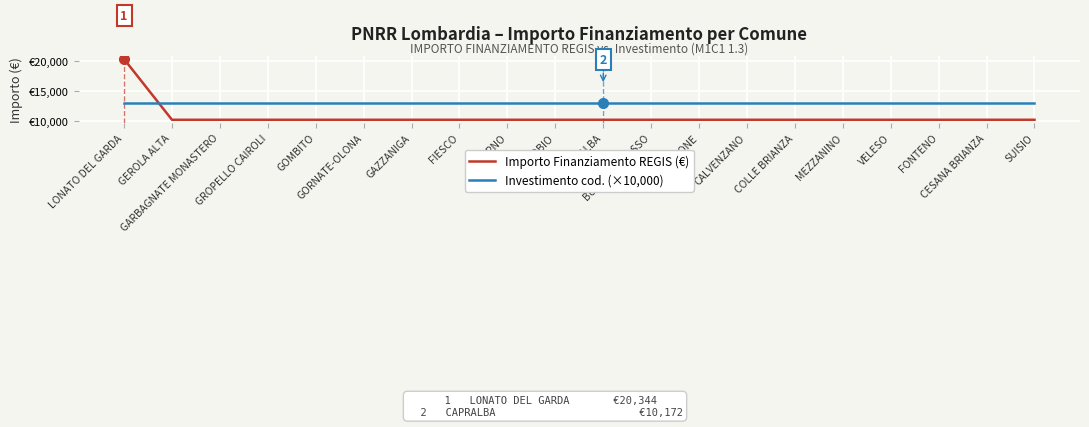

What is the difference between the maximum and minimum values in the Importo Finanziamento REGIS (€) series?

10172